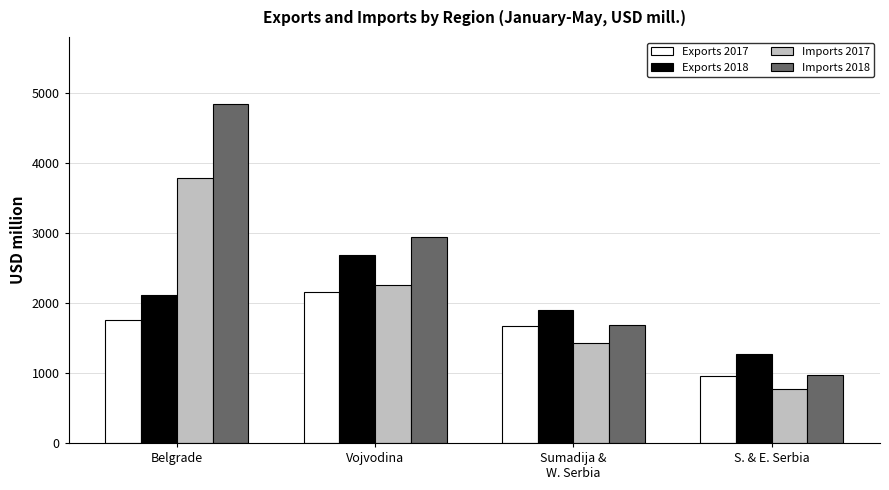

Reading left to right, list all the values displayed in this chart.

Exports 2017: Belgrade=1756.3	Vojvodina=2158.7	Sumadija &
W. Serbia=1674.3	S. & E. Serbia=957.0
Exports 2018: Belgrade=2110.3	Vojvodina=2683.5	Sumadija &
W. Serbia=1900.1	S. & E. Serbia=1277.4
Imports 2017: Belgrade=3787.8	Vojvodina=2262.0	Sumadija &
W. Serbia=1435.2	S. & E. Serbia=776.3
Imports 2018: Belgrade=4846.9	Vojvodina=2948.5	Sumadija &
W. Serbia=1682.9	S. & E. Serbia=978.1